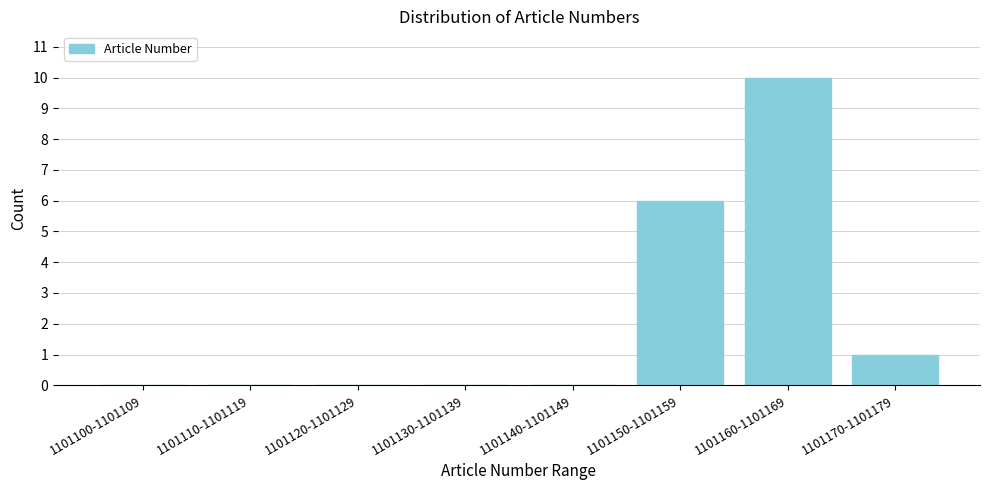

Reading right to left, what are all the values shown in this chart?

1101170-1101179=1	1101160-1101169=10	1101150-1101159=6	1101140-1101149=0	1101130-1101139=0	1101120-1101129=0	1101110-1101119=0	1101100-1101109=0